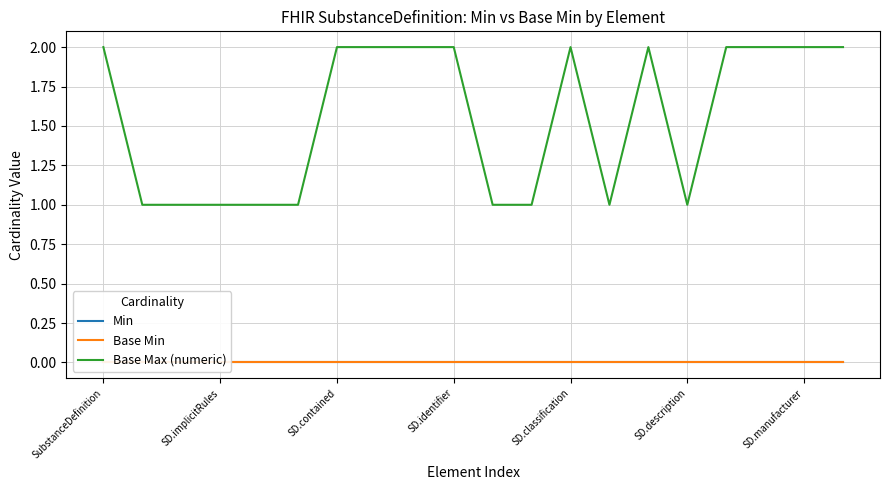

True or false: Base Max (numeric) has a value of 0 at SD.description.

False